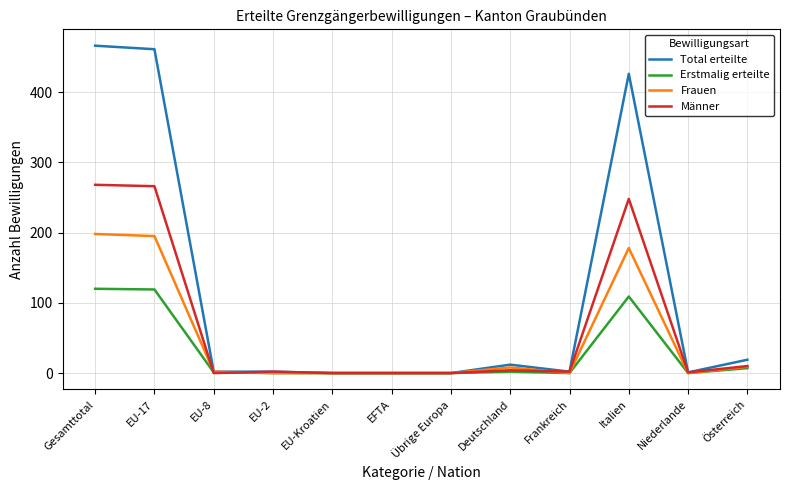

What is the highest value of the Männer series?

268